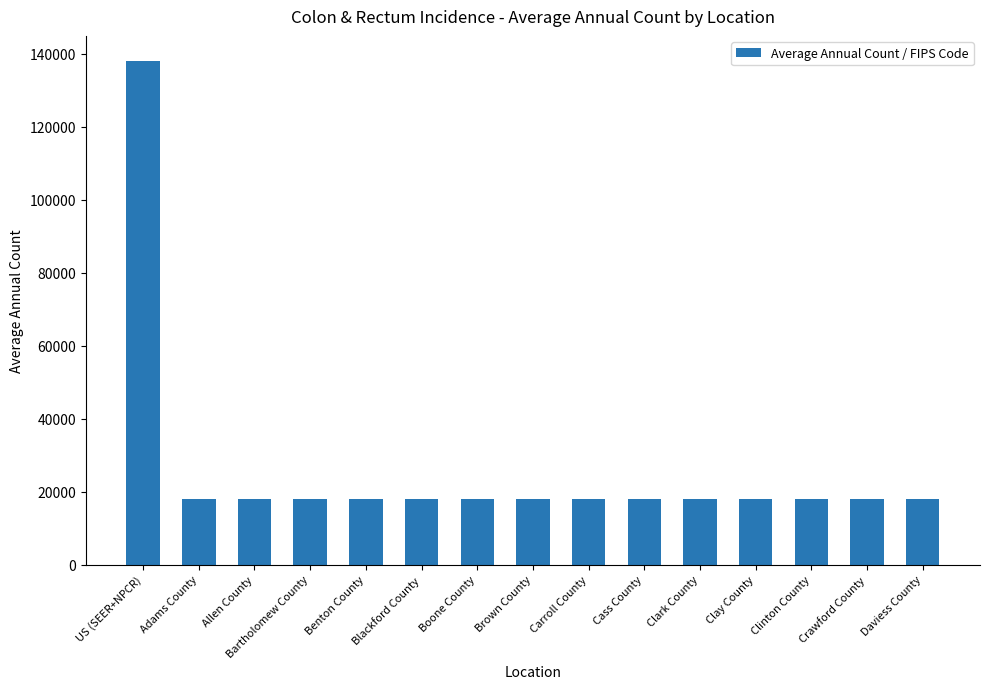

What is the sum of the values at Boone County and Clay County?

36032